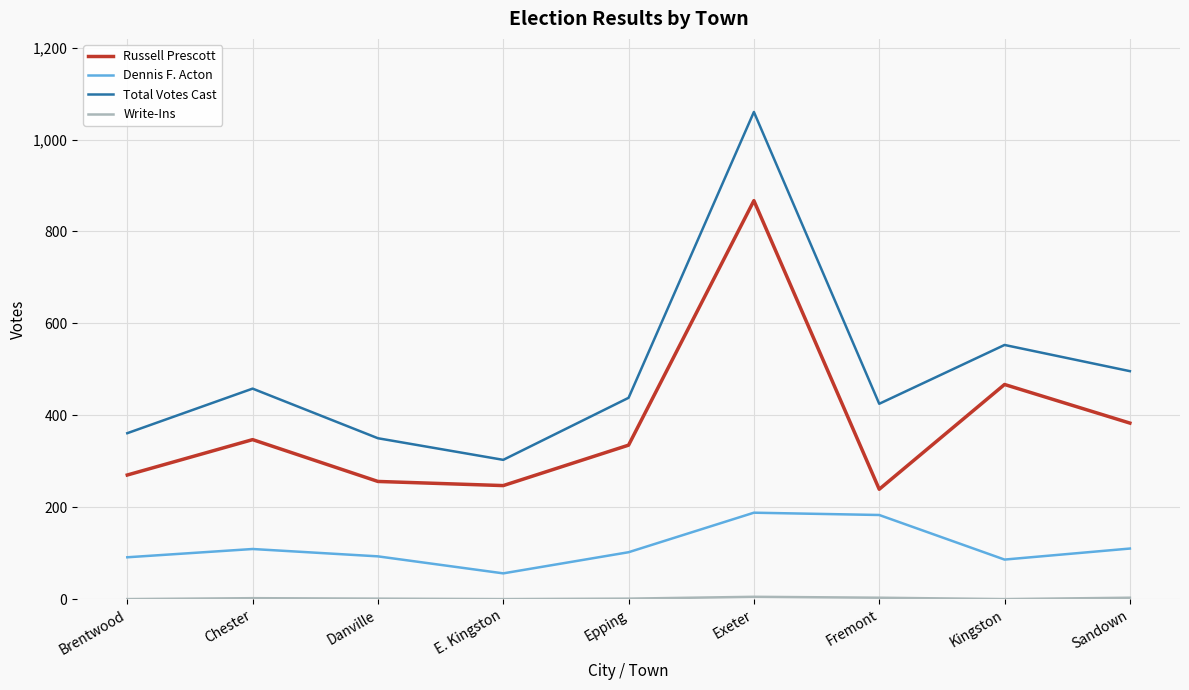

At how many categories does at least one series exceed 468?

3